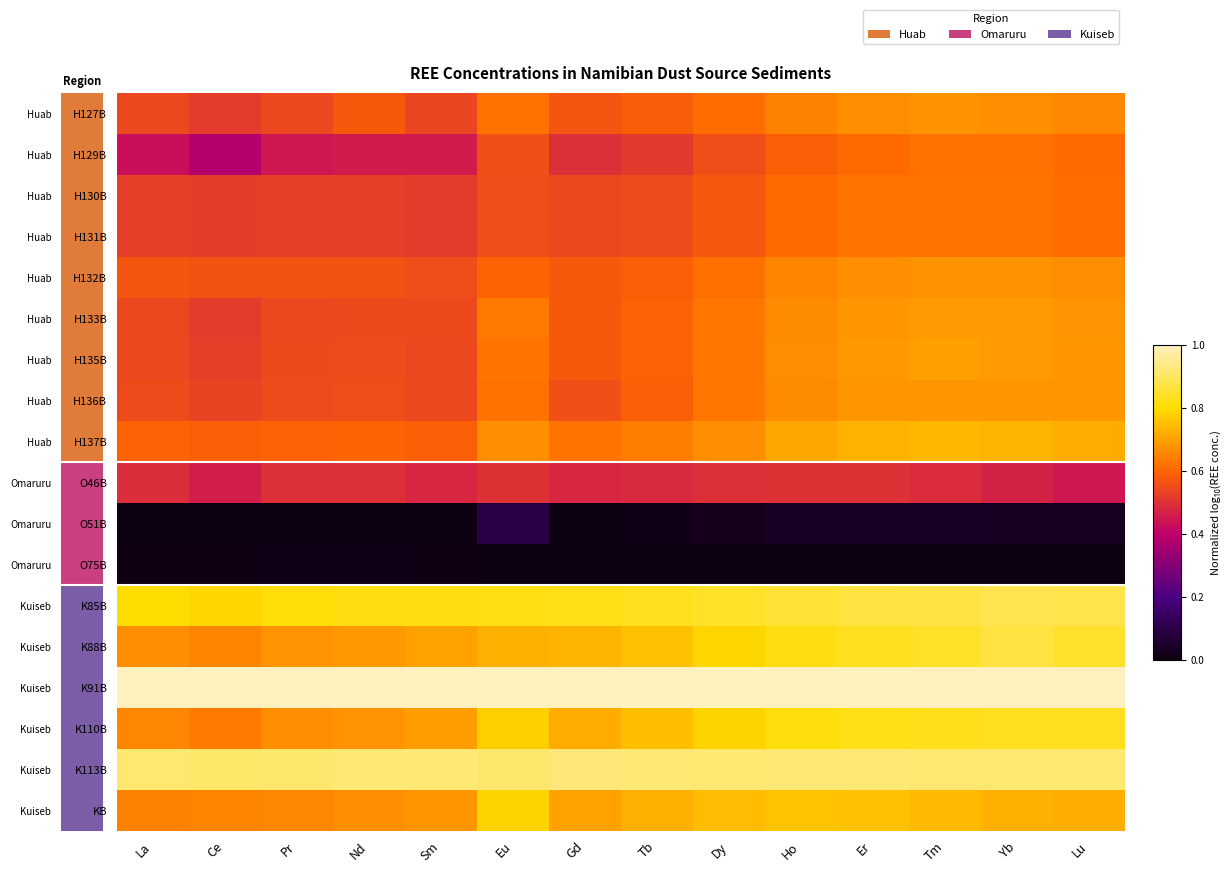

Which series has the widest spread of values?

H129B